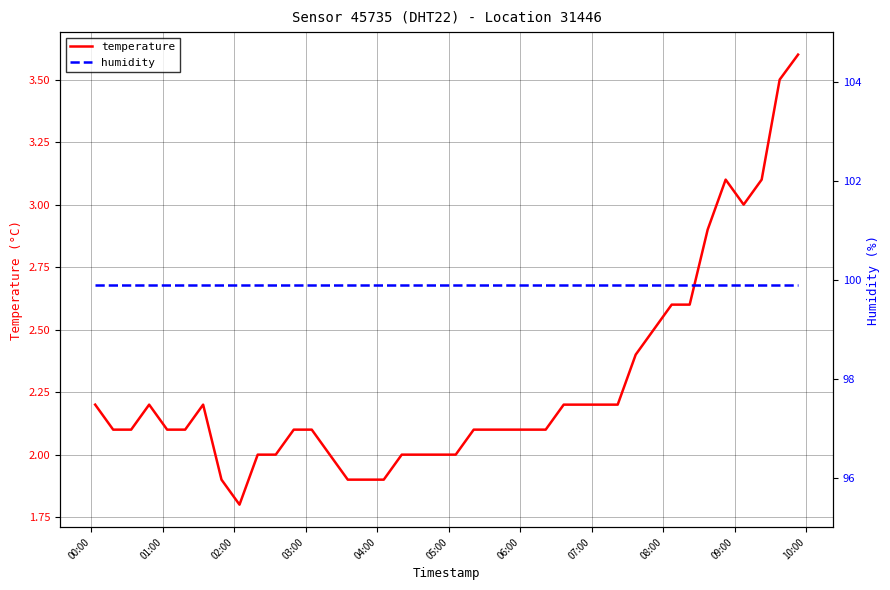

What is the minimum value for temperature?

1.8